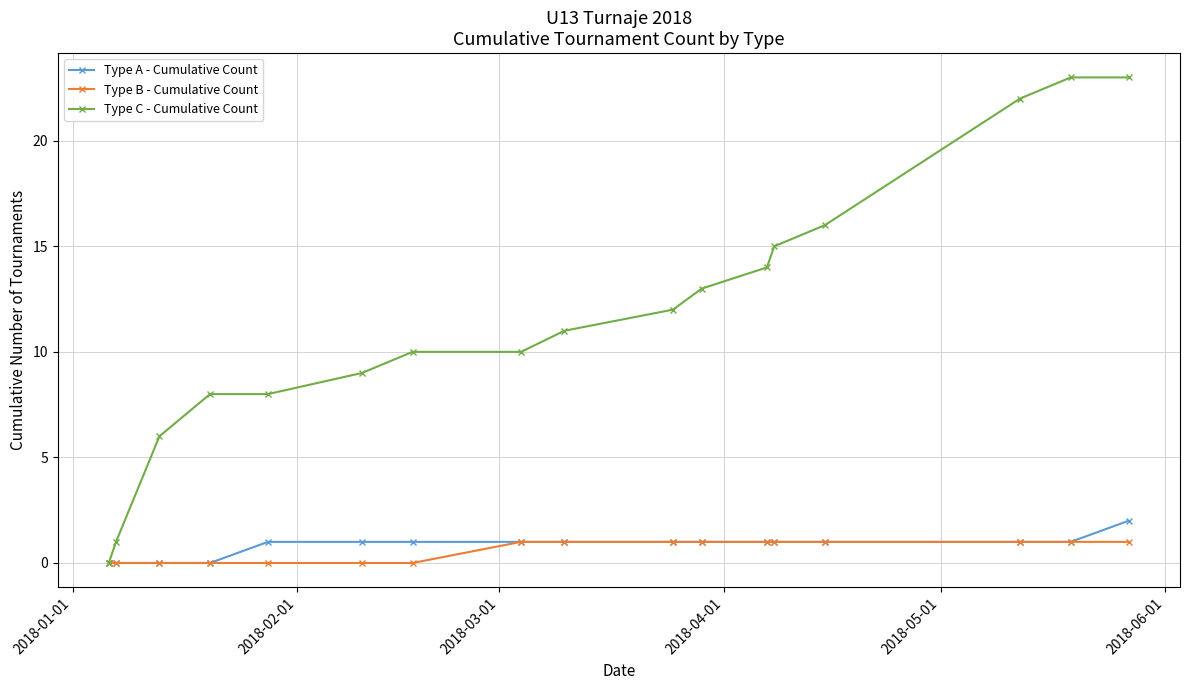

How many series are shown in this chart?

3